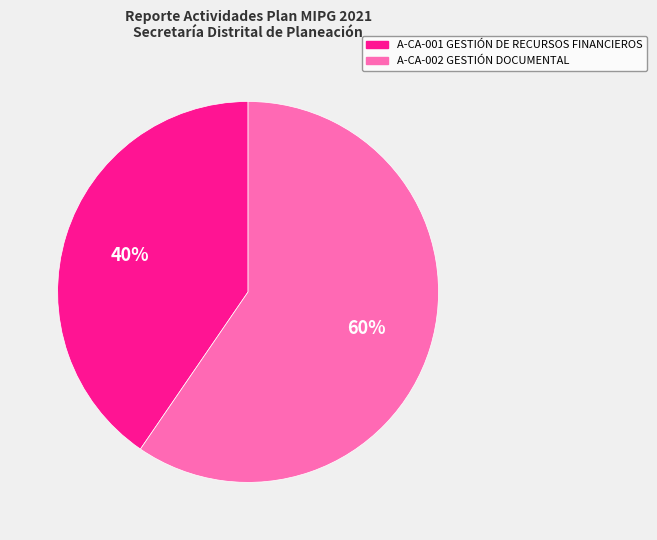

How many segments does this pie chart have?

2